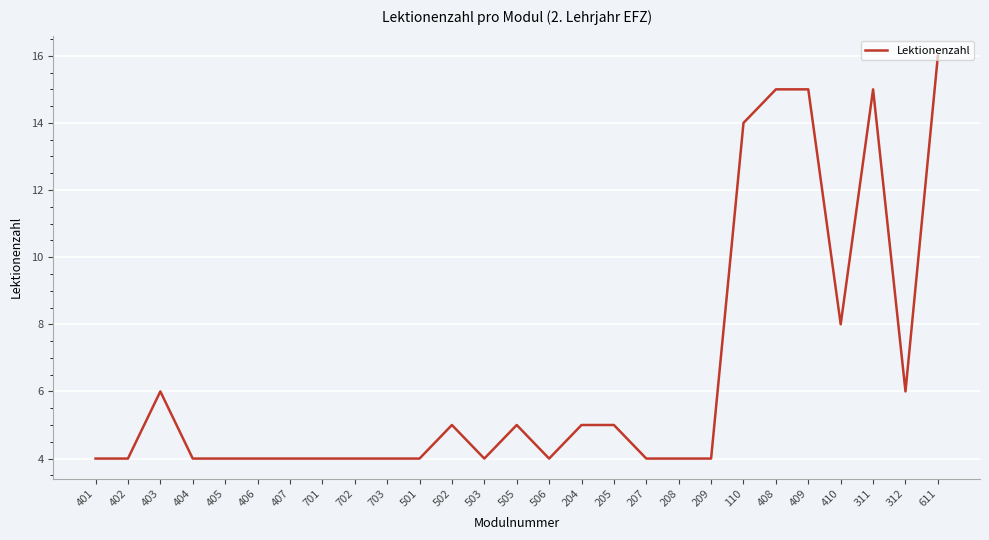

What is the sum of all values?

175